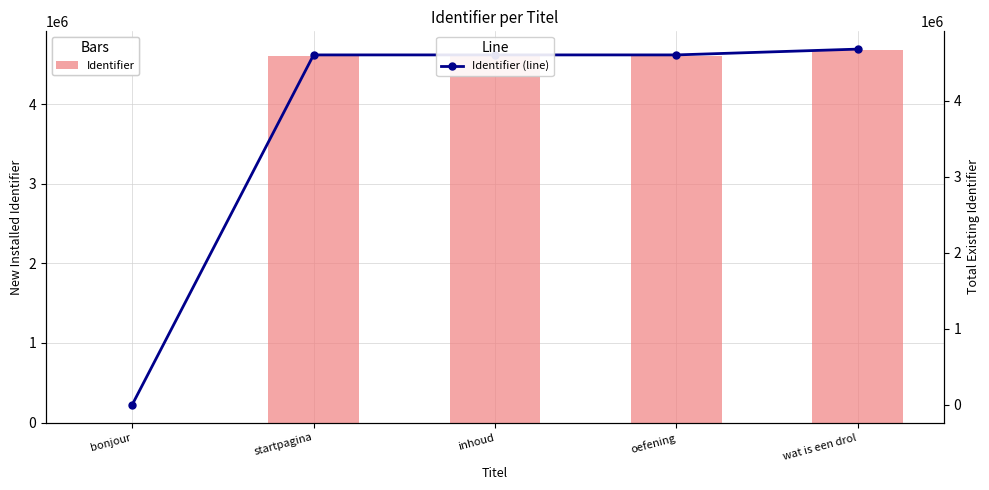

Reading left to right, list all the values displayed in this chart.

Identifier: bonjour=0	startpagina=4605753	inhoud=4605759	oefening=4605765	wat is een drol=4682101
Identifier (line): bonjour=0	startpagina=4605753	inhoud=4605759	oefening=4605765	wat is een drol=4682101